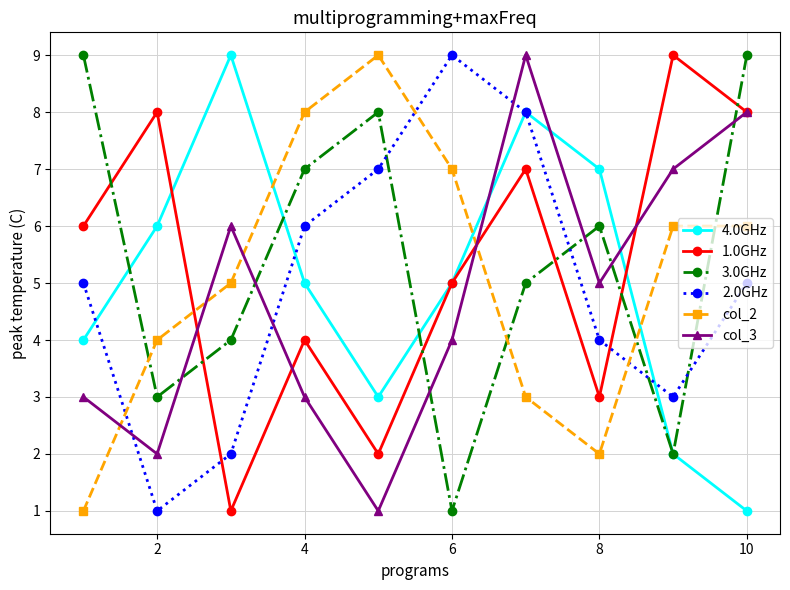

True or false: 4.0GHz has more than 0 interior local peaks.

True